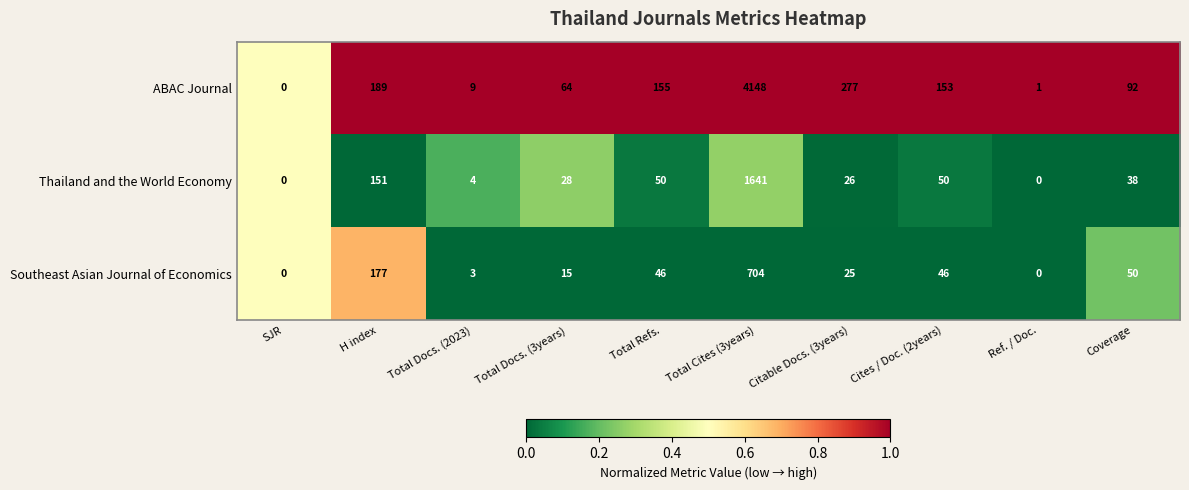

What is the difference between the maximum and minimum values in the Southeast Asian Journal of Economics series?

704